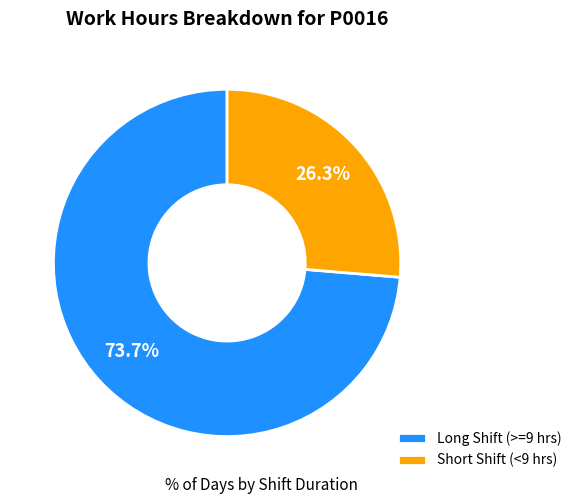

Which slice is the smallest?

Short Shift (<9 hrs)